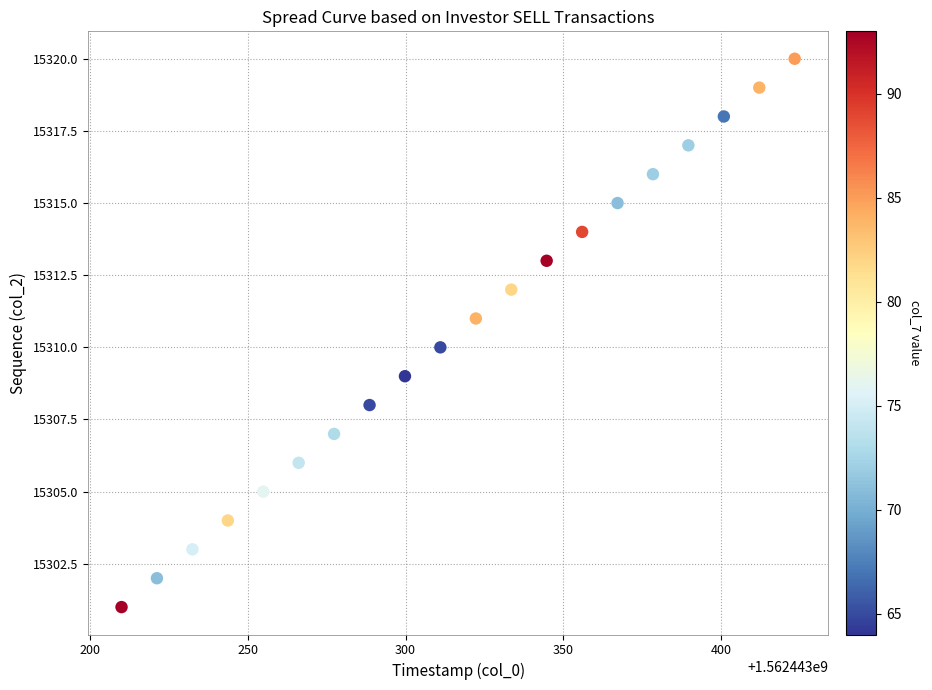

What is the range of Y values (max minus min)?

19